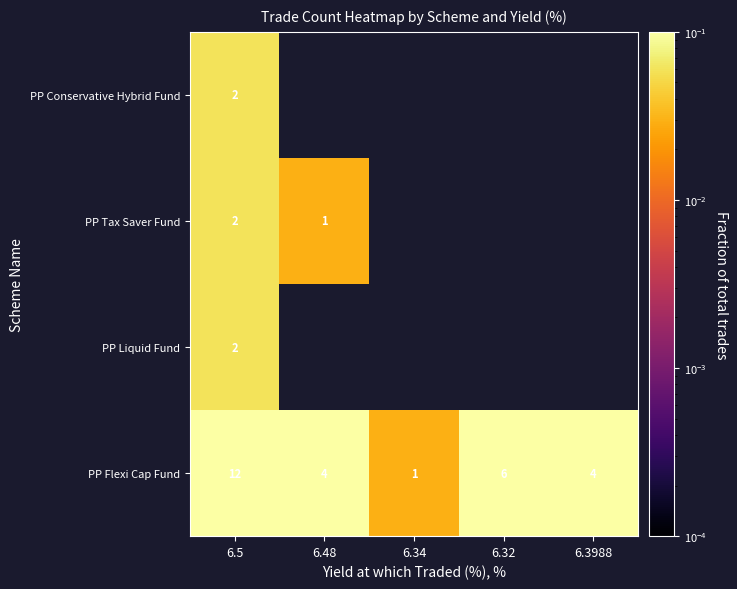

How many values in PP Conservative Hybrid Fund are above zero?

1